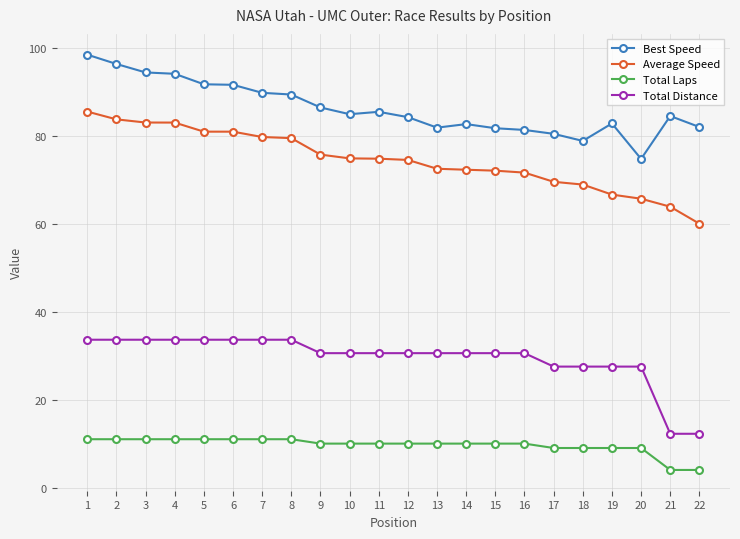

What is the value of the Total Distance point at the 19th from the left?

27.5